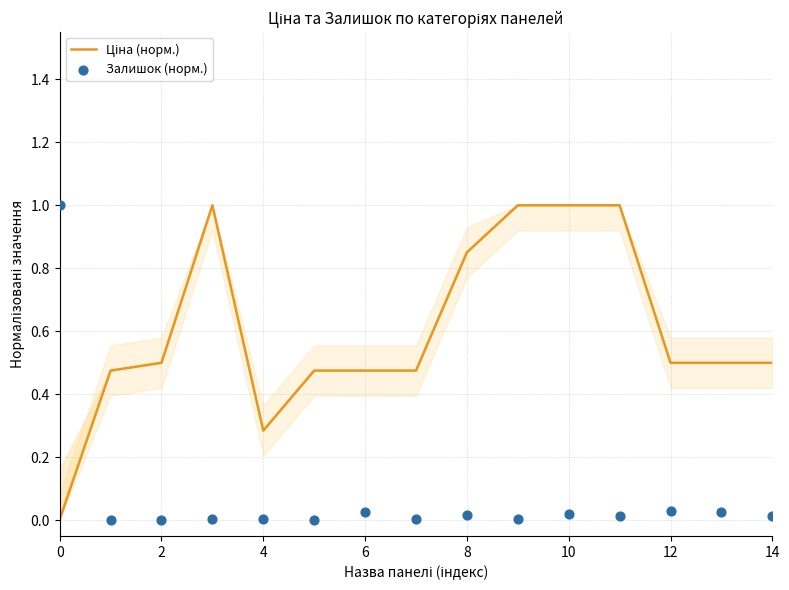

Is the value of Залишок (норм.) at 9 greater than the value of Ціна (норм.) at 10?

No